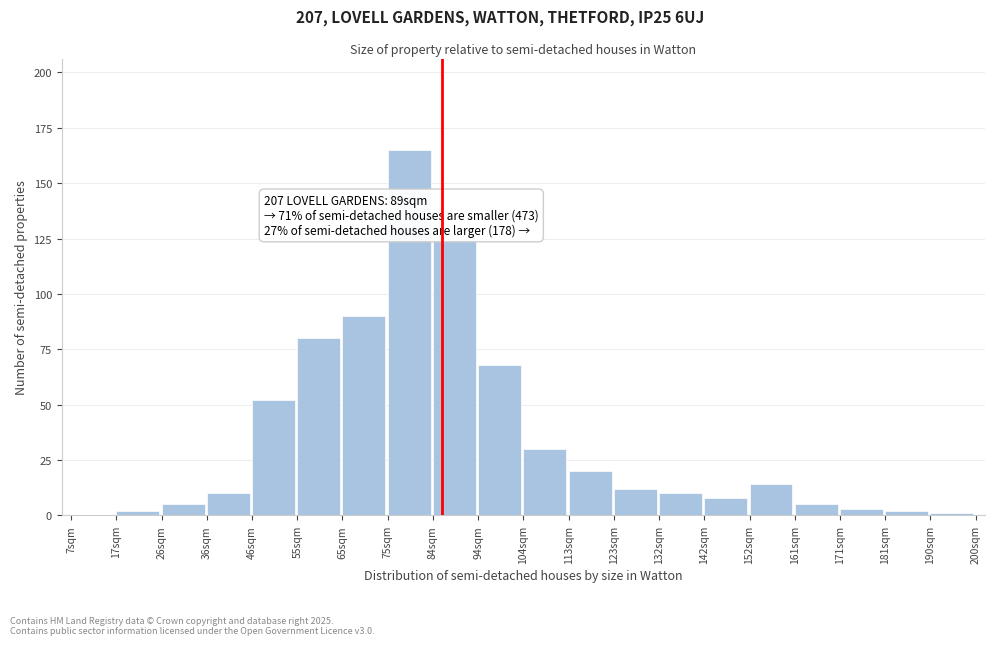

Reading left to right, what are all the values shown in this chart?

7sqm=0	17sqm=2	26sqm=5	36sqm=10	46sqm=52	55sqm=80	65sqm=90	75sqm=165	84sqm=125	94sqm=68	104sqm=30	113sqm=20	123sqm=12	132sqm=10	142sqm=8	152sqm=14	161sqm=5	171sqm=3	181sqm=2	190sqm=1